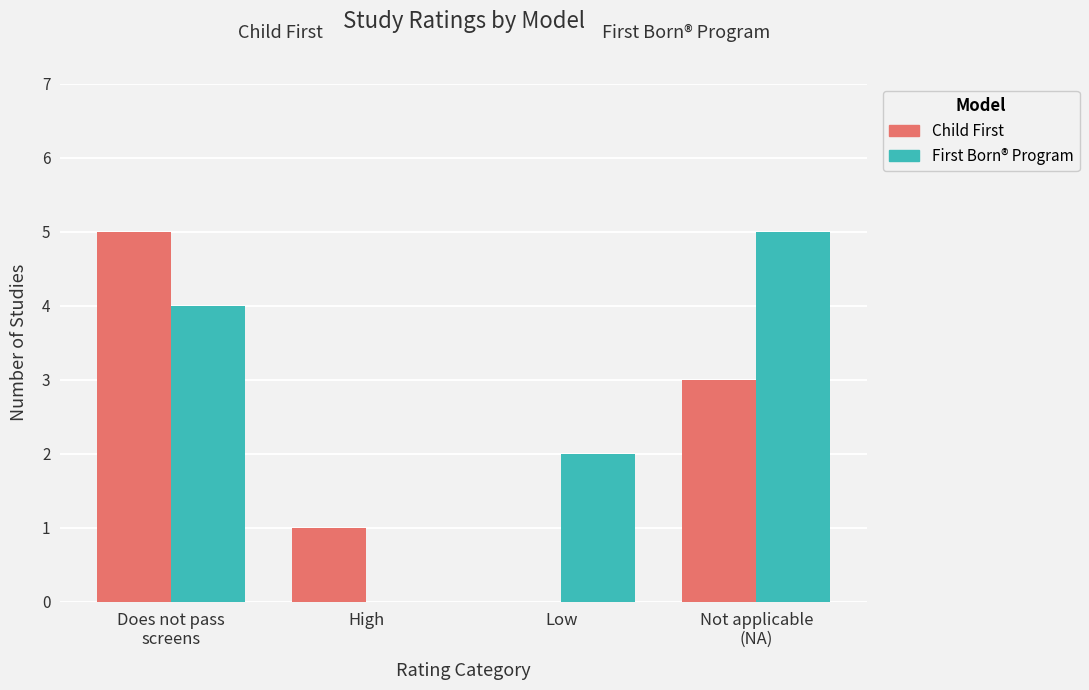

Is the value of Child First at High greater than the value of First Born® Program at High?

Yes